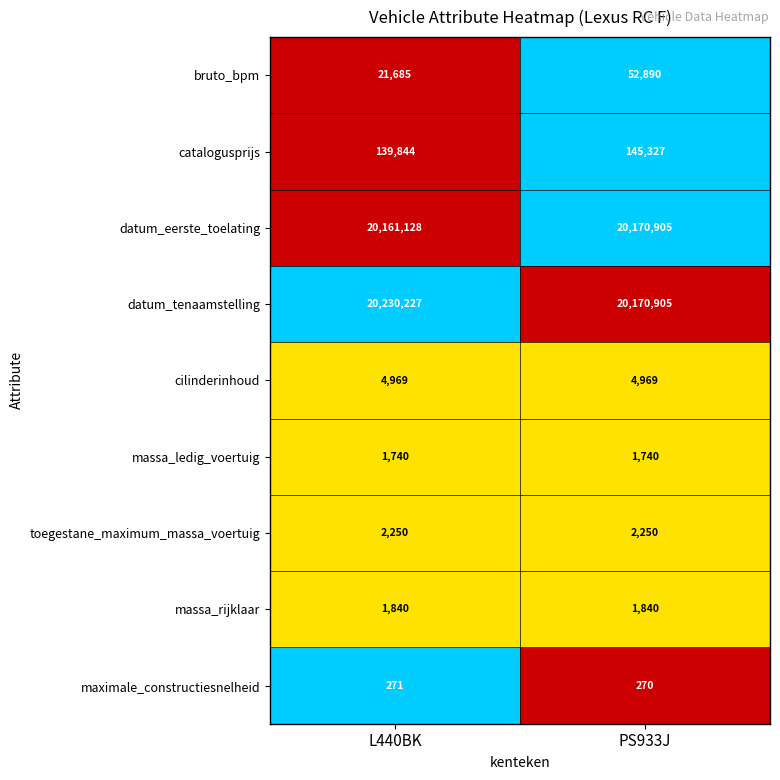

Reading right to left, extract all data points from this chart.

bruto_bpm: 52890	21685
catalogusprijs: 145327	139844
datum_eerste_toelating: 20170905	20161128
datum_tenaamstelling: 20170905	20230227
cilinderinhoud: 4969	4969
massa_ledig_voertuig: 1740	1740
toegestane_maximum_massa_voertuig: 2250	2250
massa_rijklaar: 1840	1840
maximale_constructiesnelheid: 270	271